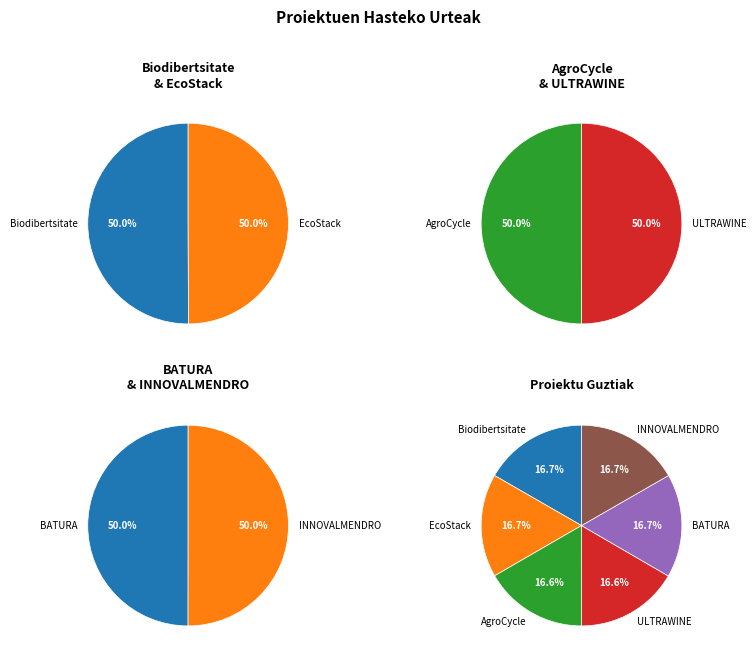

True or false: BATURA accounts for 6% of the total.

False